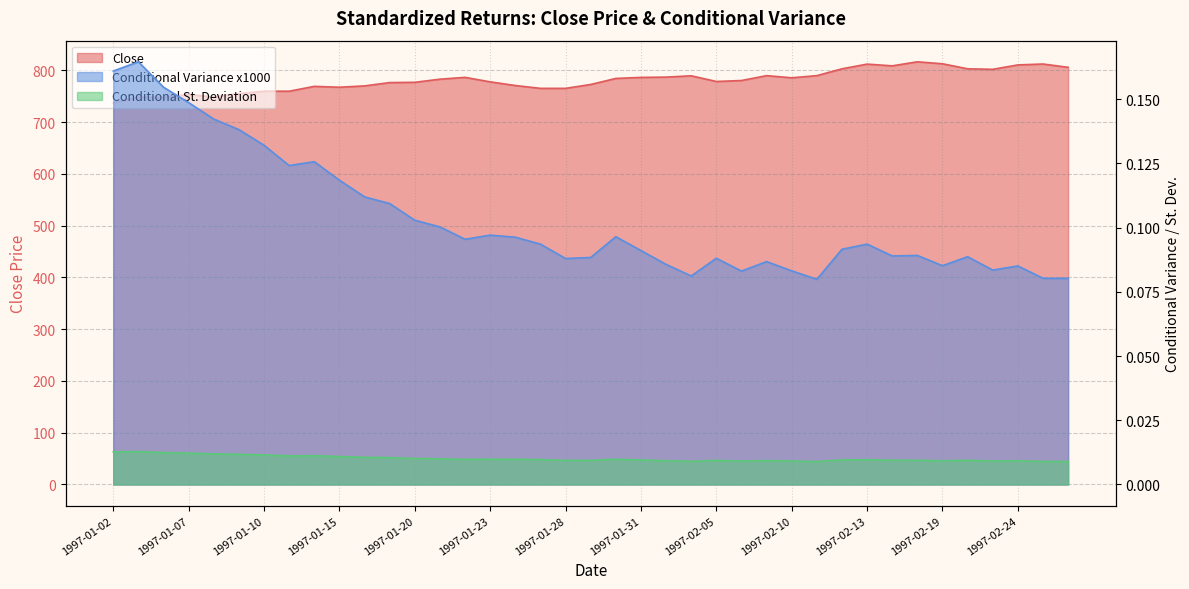

Rank the series at 1997-02-13 from highest to lowest value.

Close, Conditional Variance x1000, Conditional St. Deviation